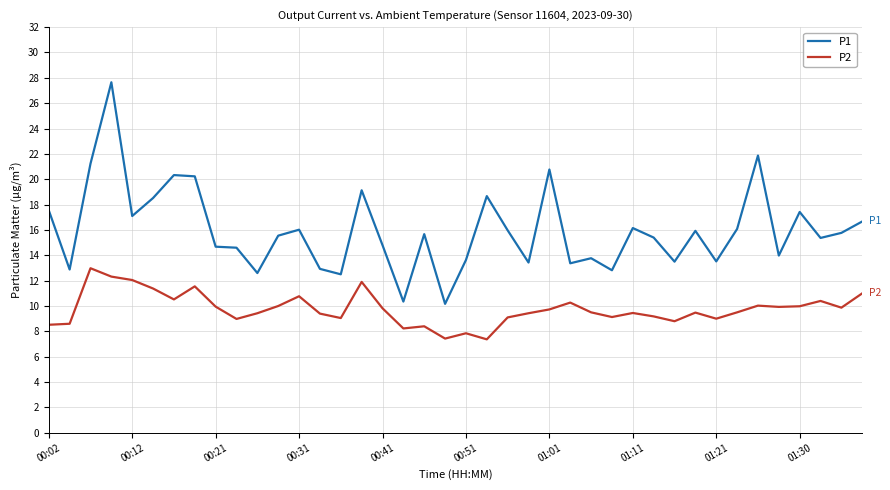

Which series has the largest range (max minus min)?

P1